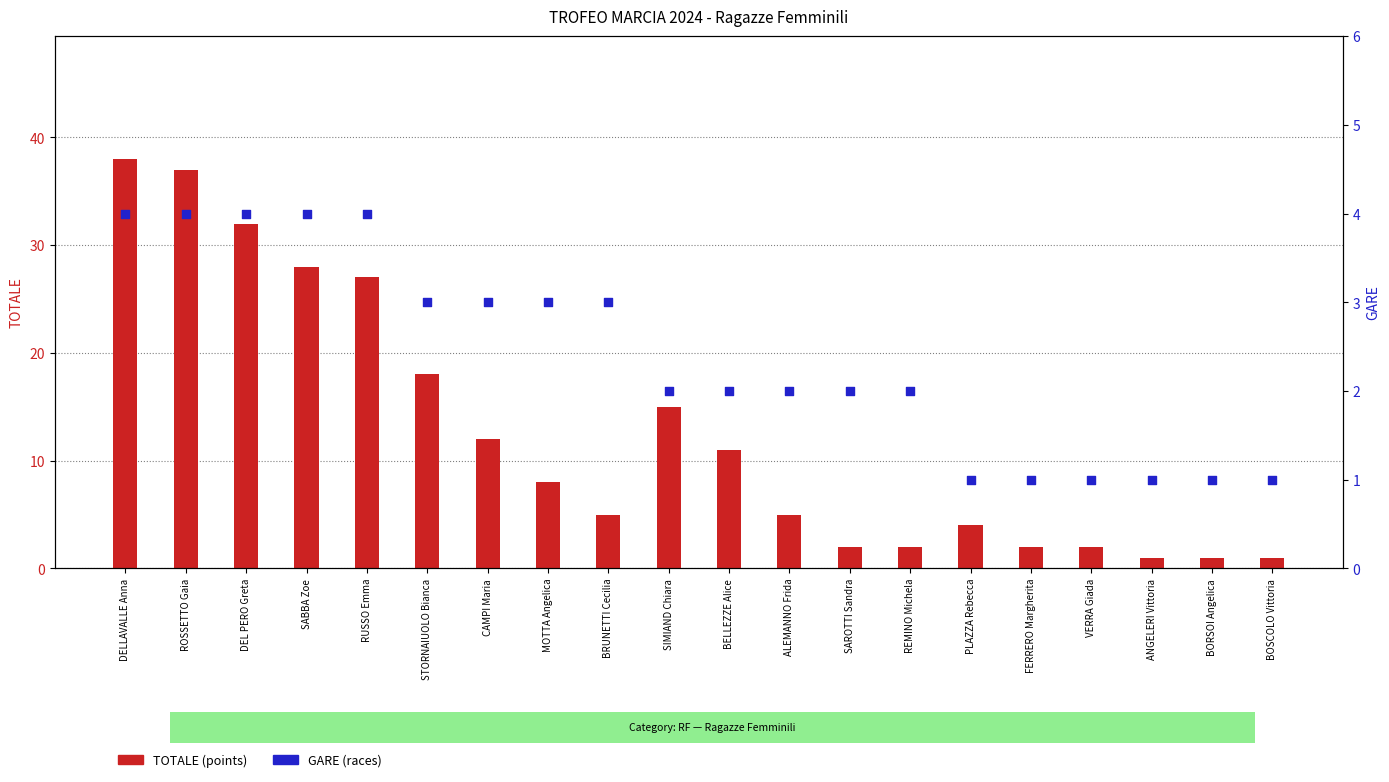

What is the total value across all series at PLAZZA Rebecca?

5